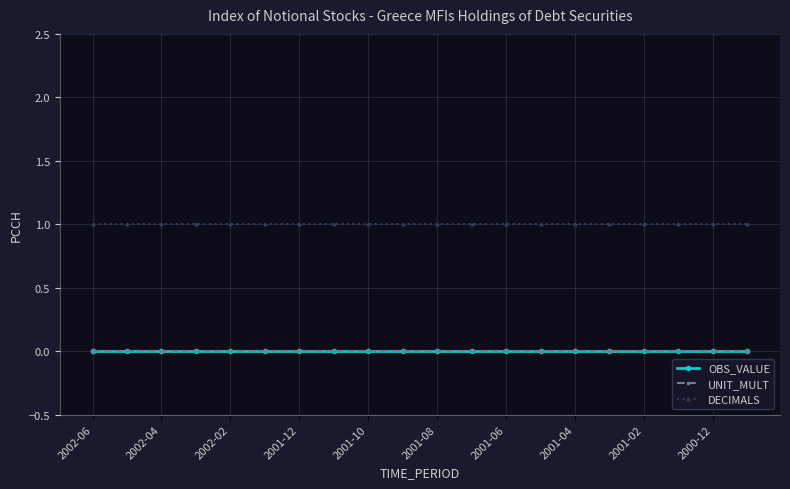

True or false: UNIT_MULT has more than 0 interior local peaks.

False